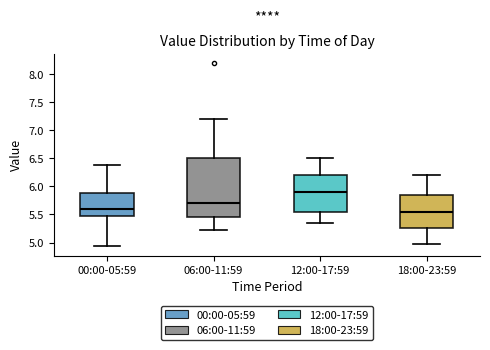

Reading left to right, read every box against the y-axis: the position of its median line, the range the box covers, and the ends of its whiskers. The values are not printed on the chart, so give them approximately, as read against the axis.

00:00-05:59: median 5.60, box 5.45 to 5.90, whiskers 4.95 to 6.40
06:00-11:59: median 5.70, box 5.45 to 6.50, whiskers 5.20 to 7.20
12:00-17:59: median 5.90, box 5.55 to 6.20, whiskers 5.35 to 6.50
18:00-23:59: median 5.55, box 5.25 to 5.85, whiskers 4.95 to 6.20